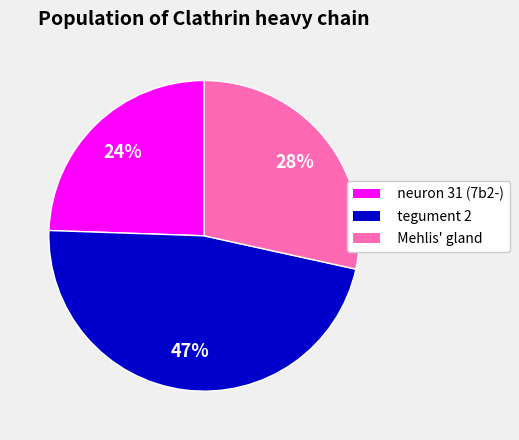

To the nearest percent, what portion does neuron 31 (7b2-) represent?

24%